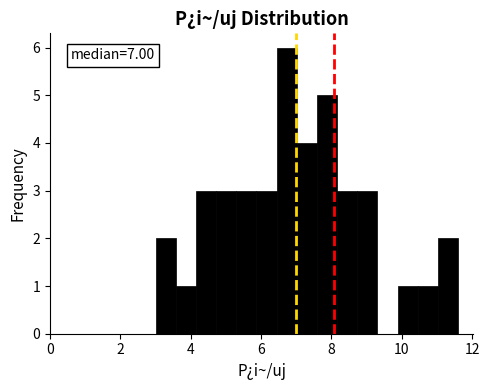

Around what value on the x-axis is the tallest bar? Give the approximate position of its centre, as read against the axis.

6.8